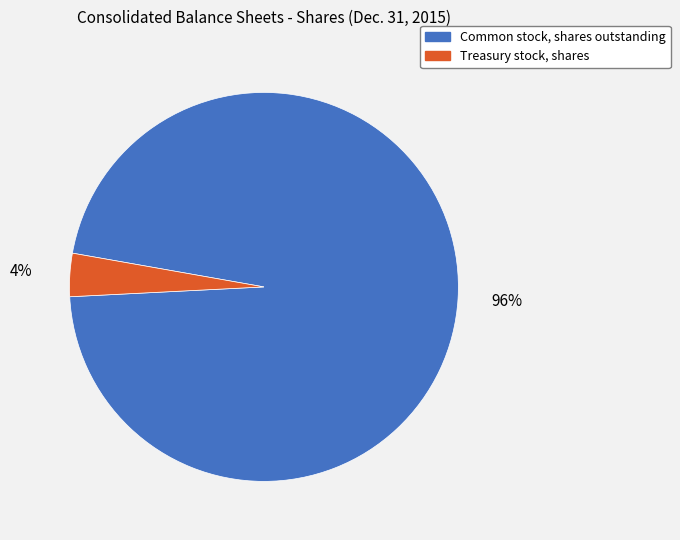

To the nearest percent, what portion does Treasury stock, shares represent?

4%